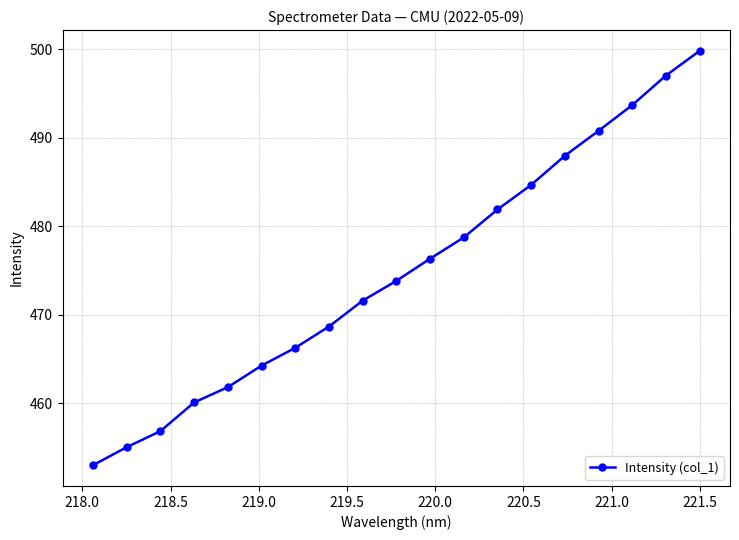

What is the value of the 12th point from the left?

478.7